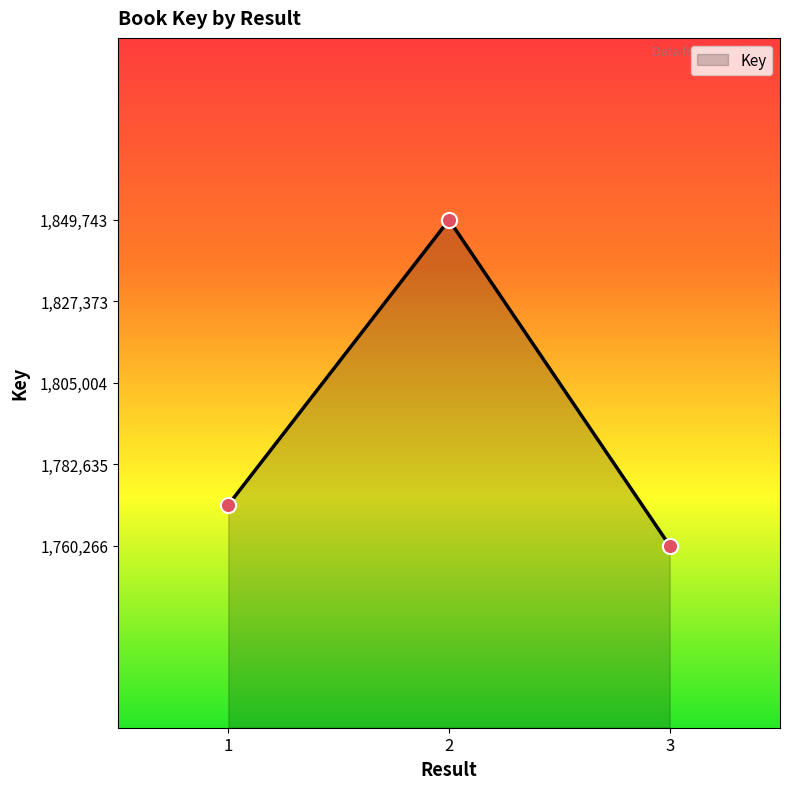

Which has a higher value, 2 or 3?

2